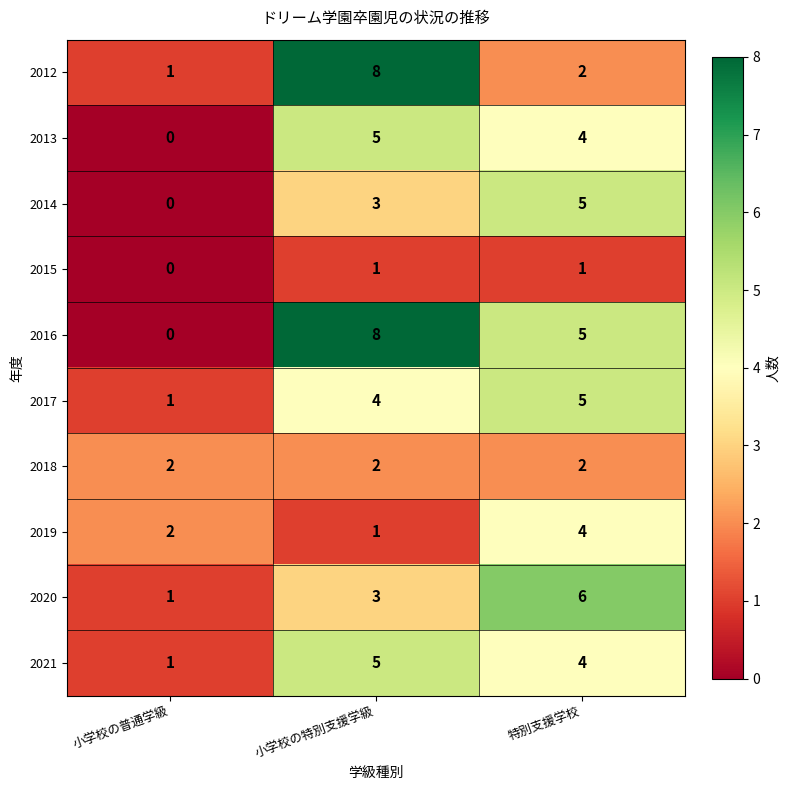

Which series changed the most between 小学校の特別支援学級 and 特別支援学校?

2012